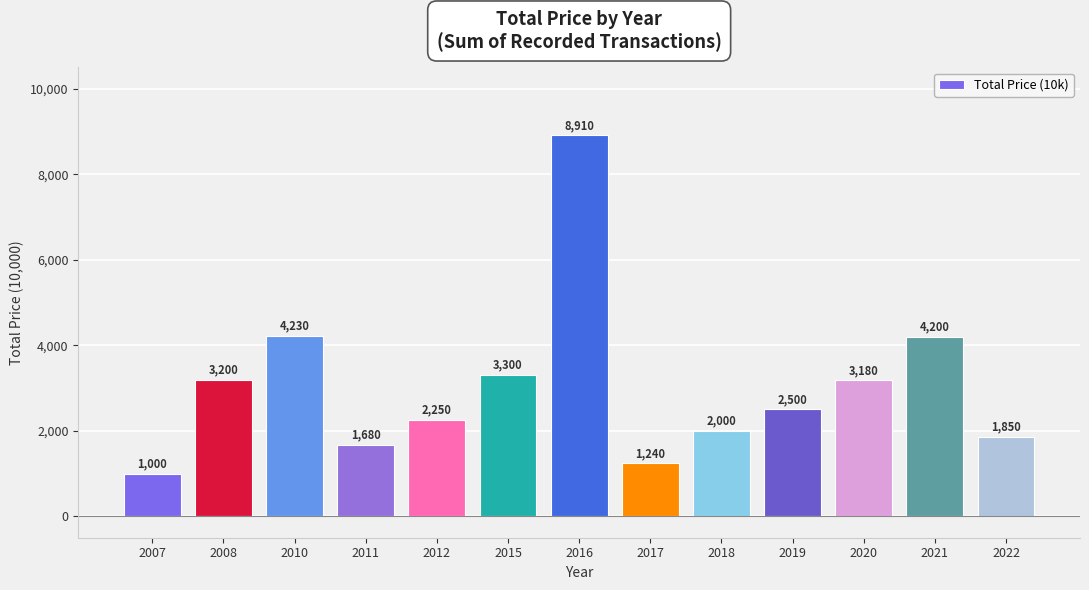

Between 2017 and 2012, which is larger?

2012